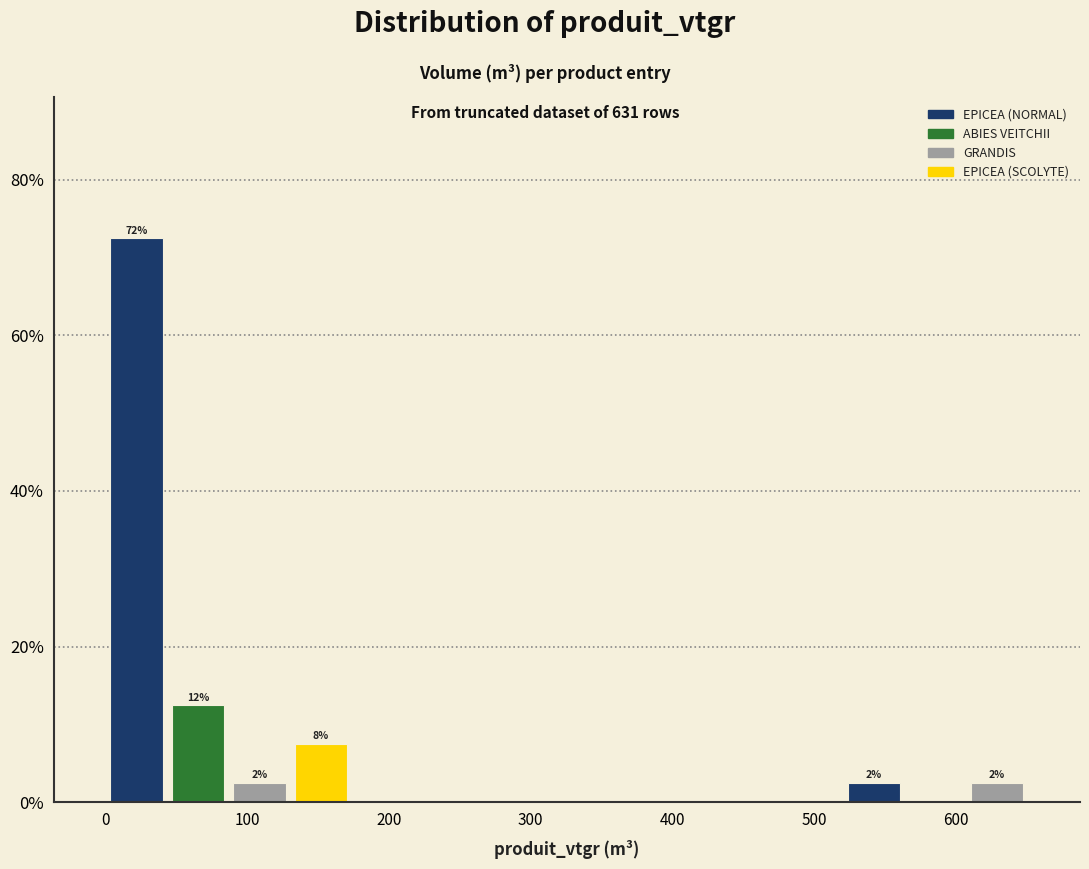

Which range on the x-axis has the tallest bar?

0 to 40